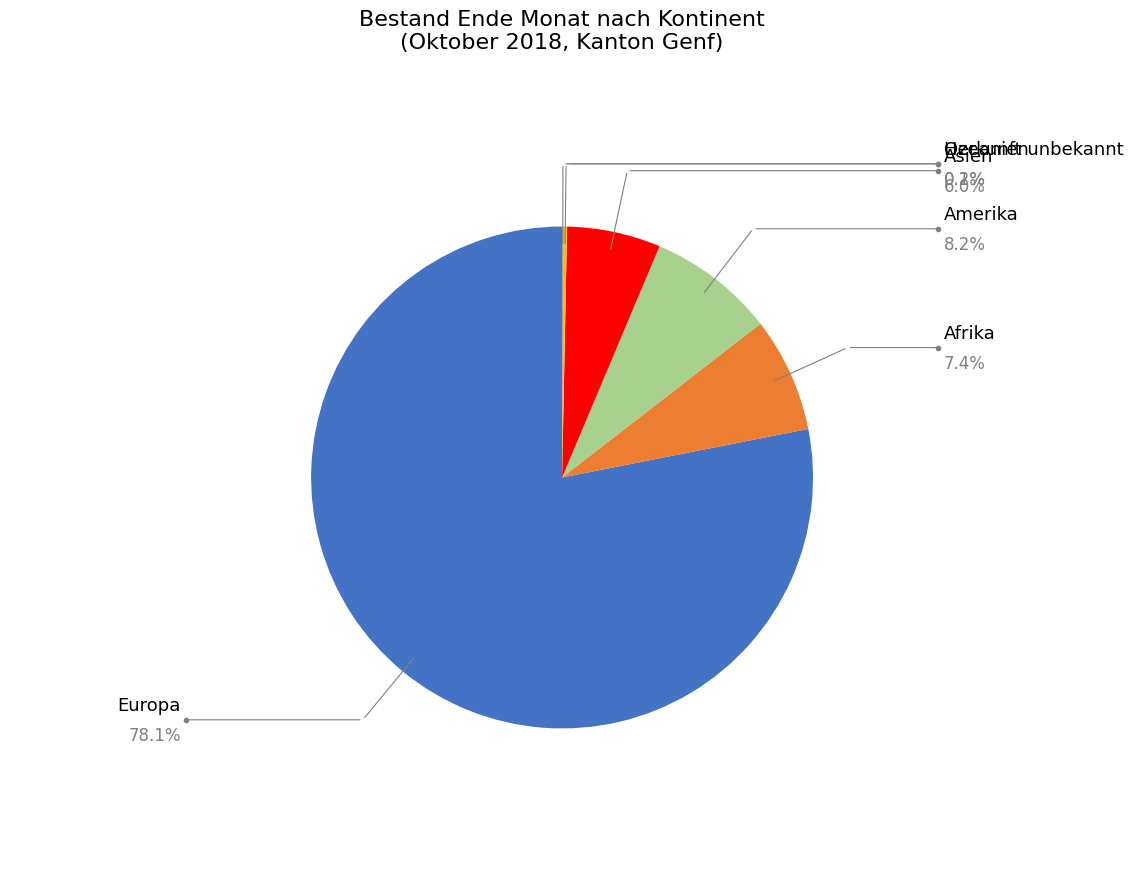

Which category accounts for the majority?

Europa